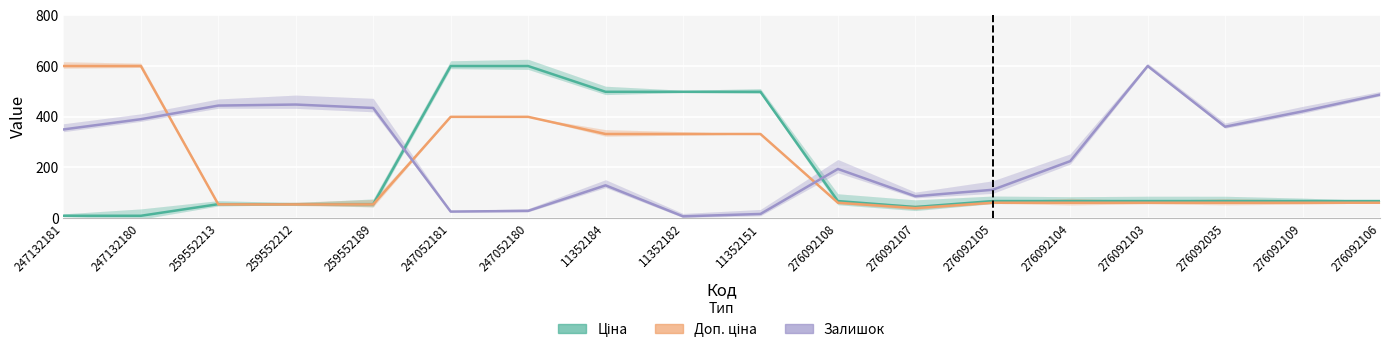

The value of Доп. ціна at 11352151 is 474.7. True or false?

False